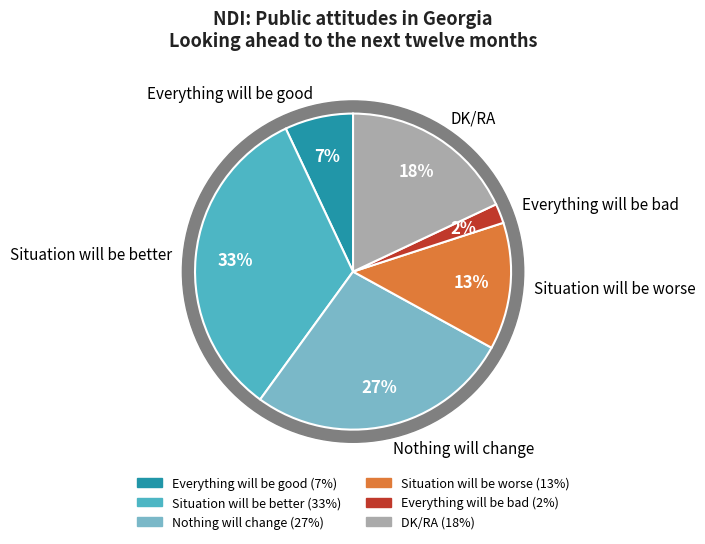

To the nearest percent, what is the difference between the largest and smallest slice percentages?

31%